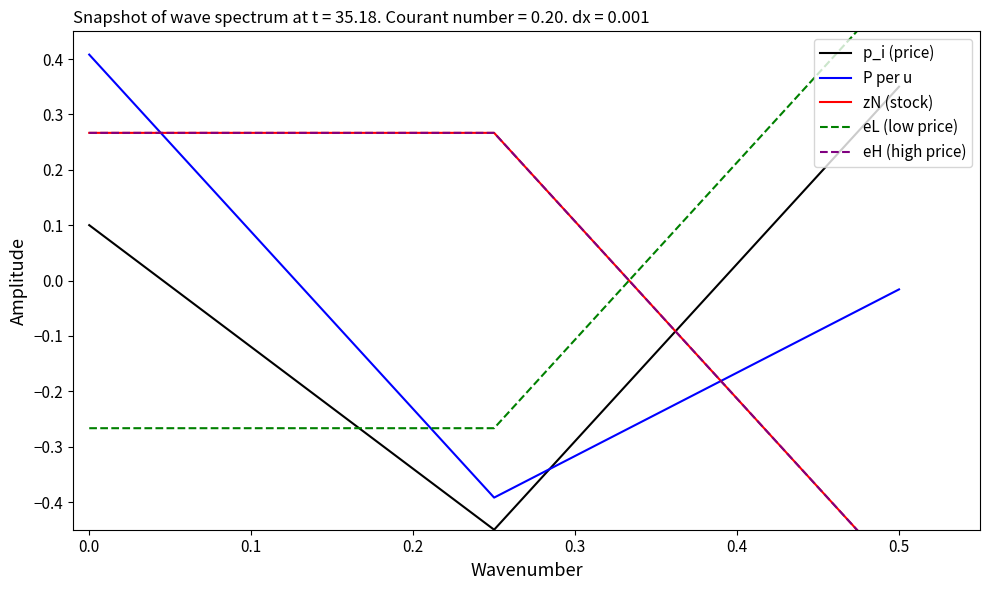

What is the minimum value for P per u?

-0.4